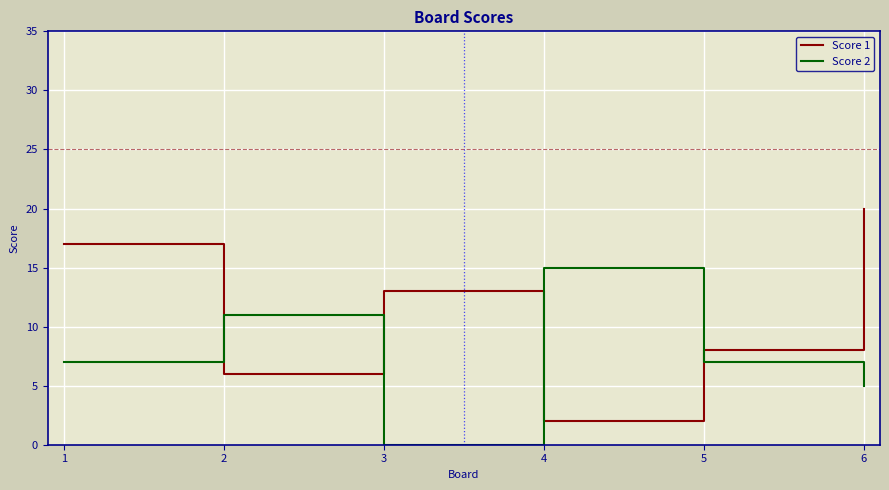

How many Score 1 values are between 6 and 17?

4